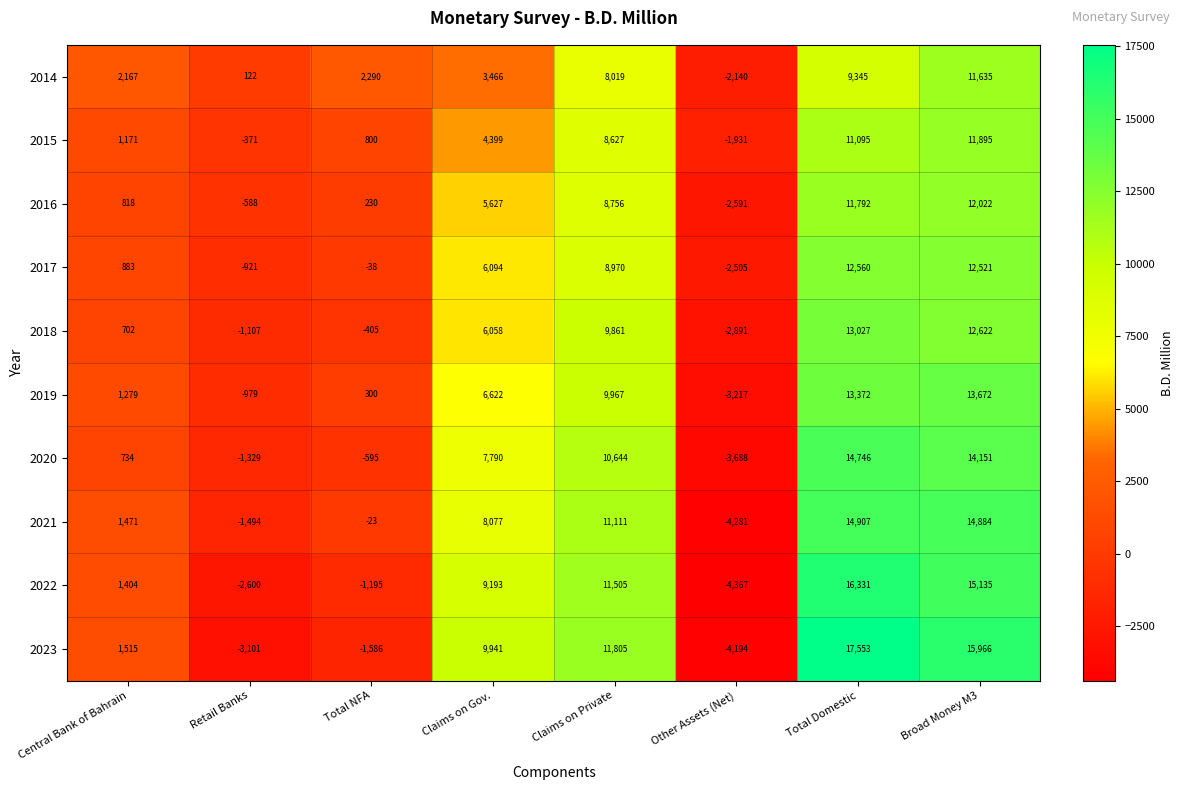

Which series has the largest range (max minus min)?

2023